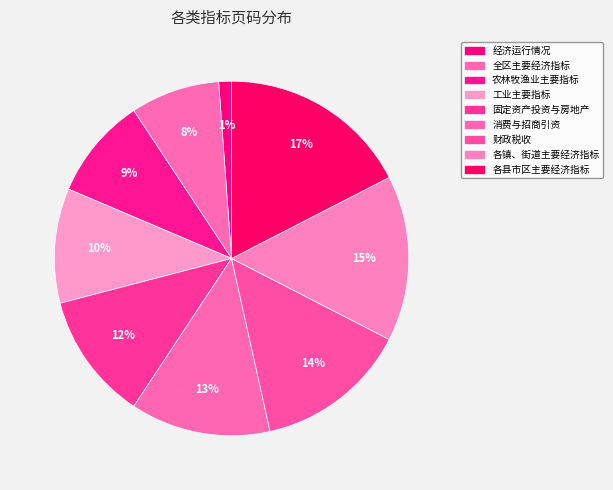

How many segments does this pie chart have?

9